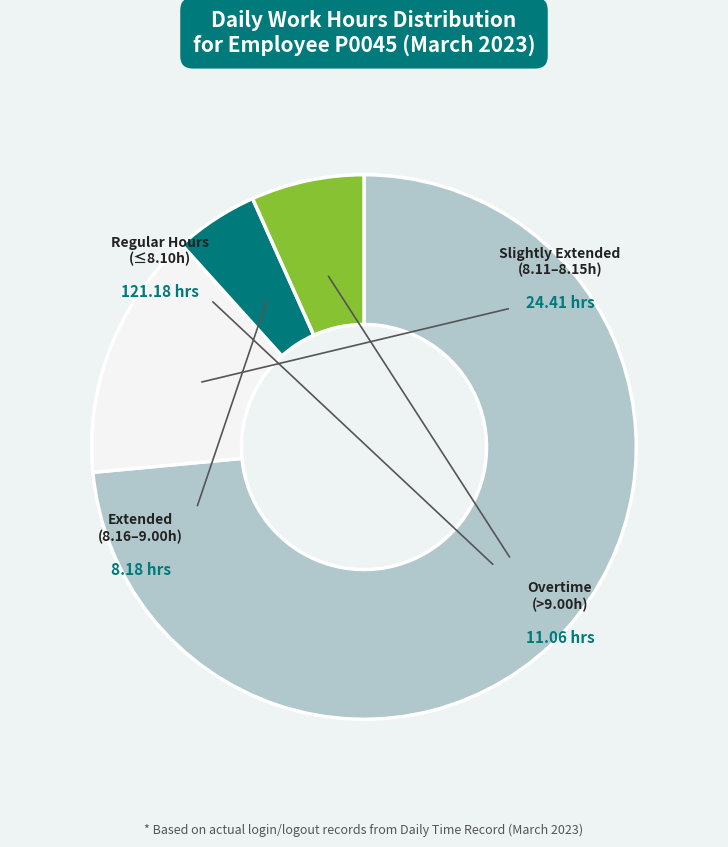

Is there a majority slice in this chart?

Yes